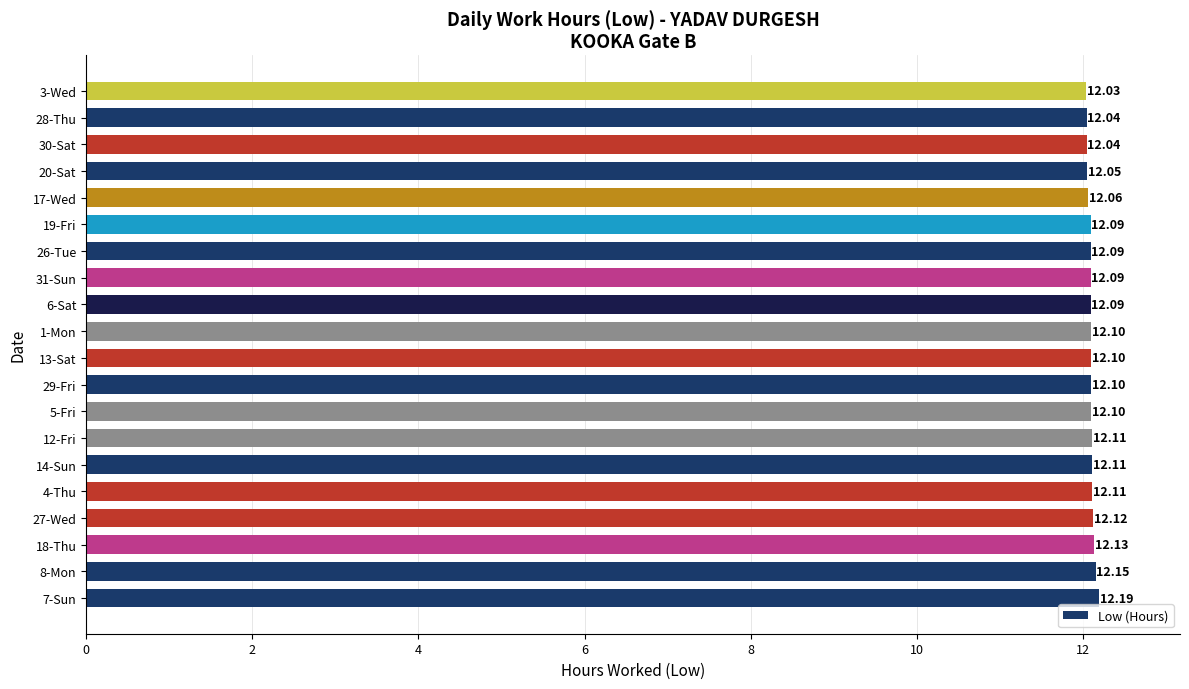

Between 29-Fri and 14-Sun, which is larger?

14-Sun